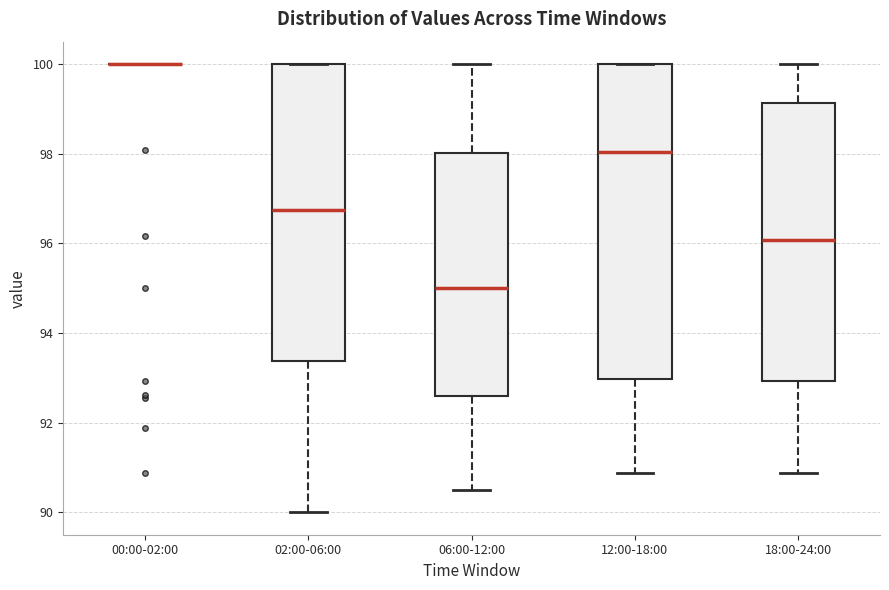

Where is the upper edge of the box for 06:00-12:00 on the y-axis? The values are not printed on the chart, so give them approximately, as read against the axis.

98.0